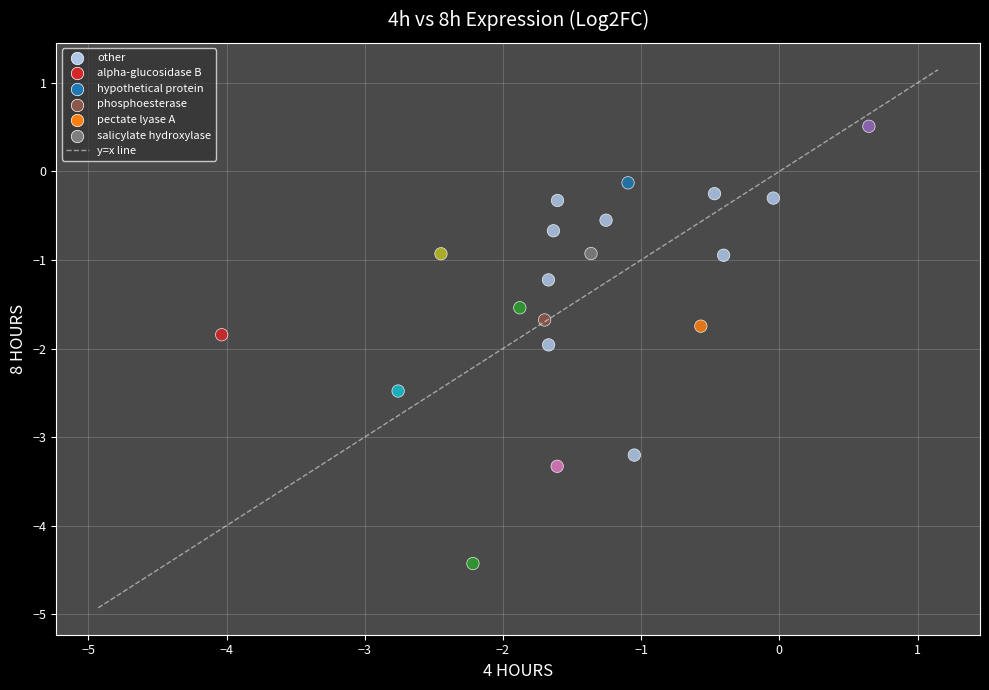

What is the range of X values (max minus min)?

4.7